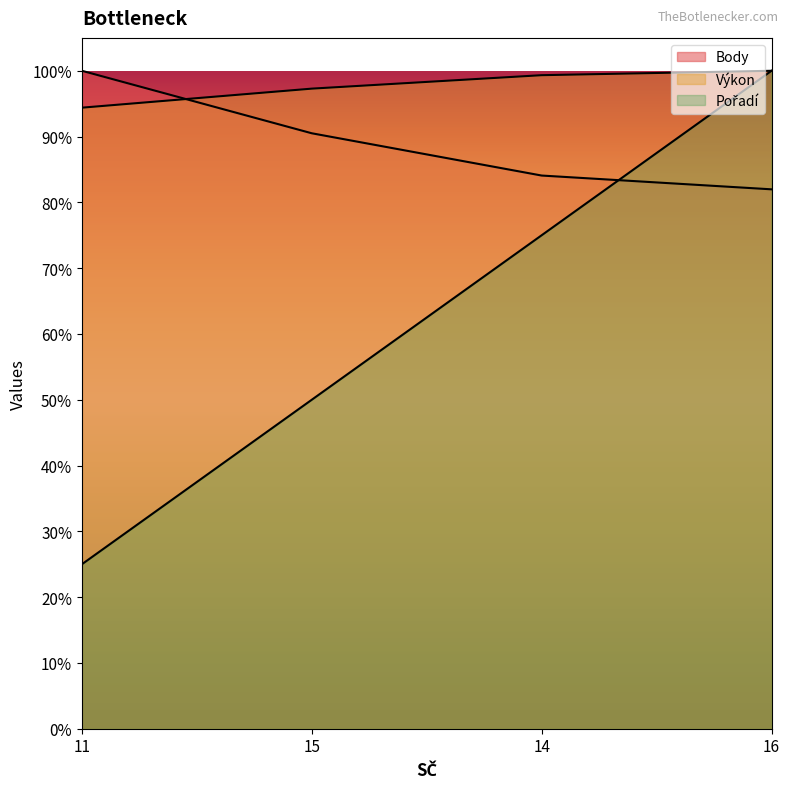

At which category is the sum across all series the highest?

16